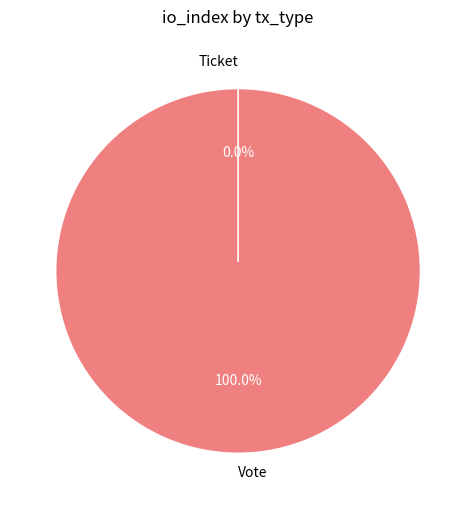

How many slices are in this pie chart?

2